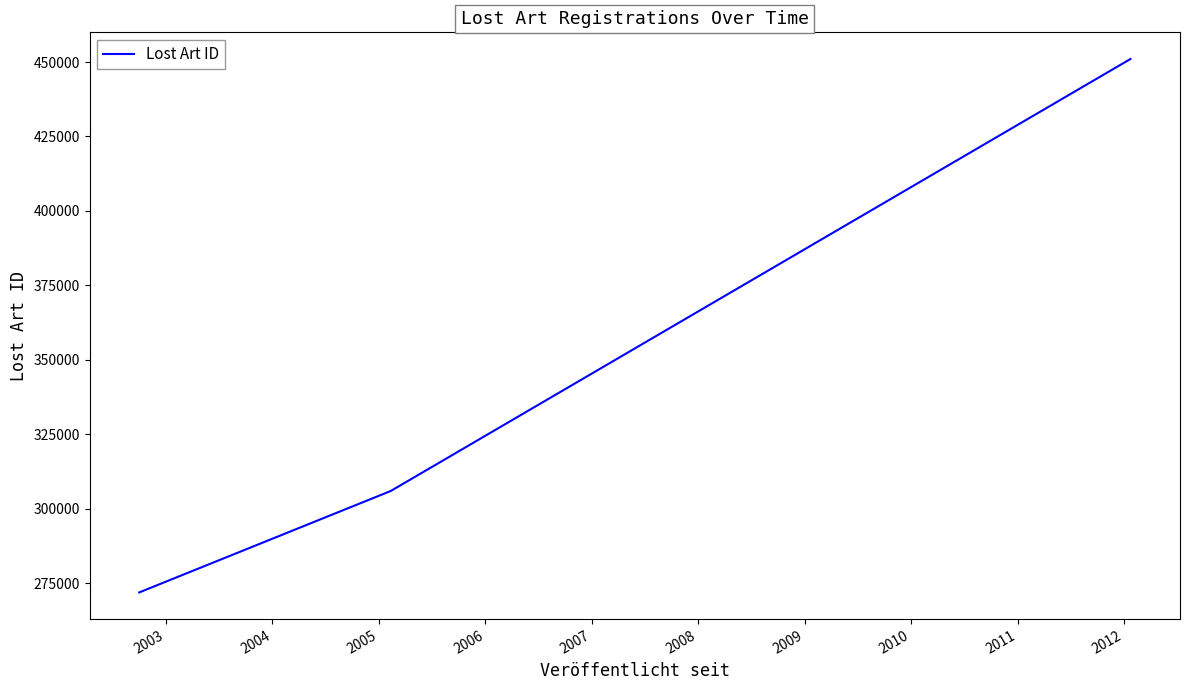

What is the greatest value displayed?

451028